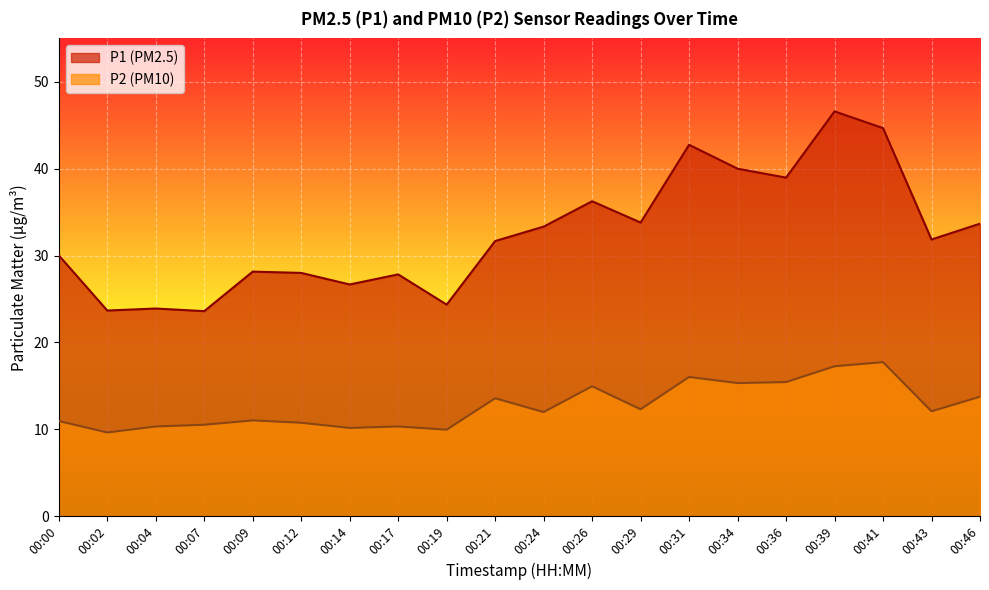

Where is the first local maximum for P2?

00:09